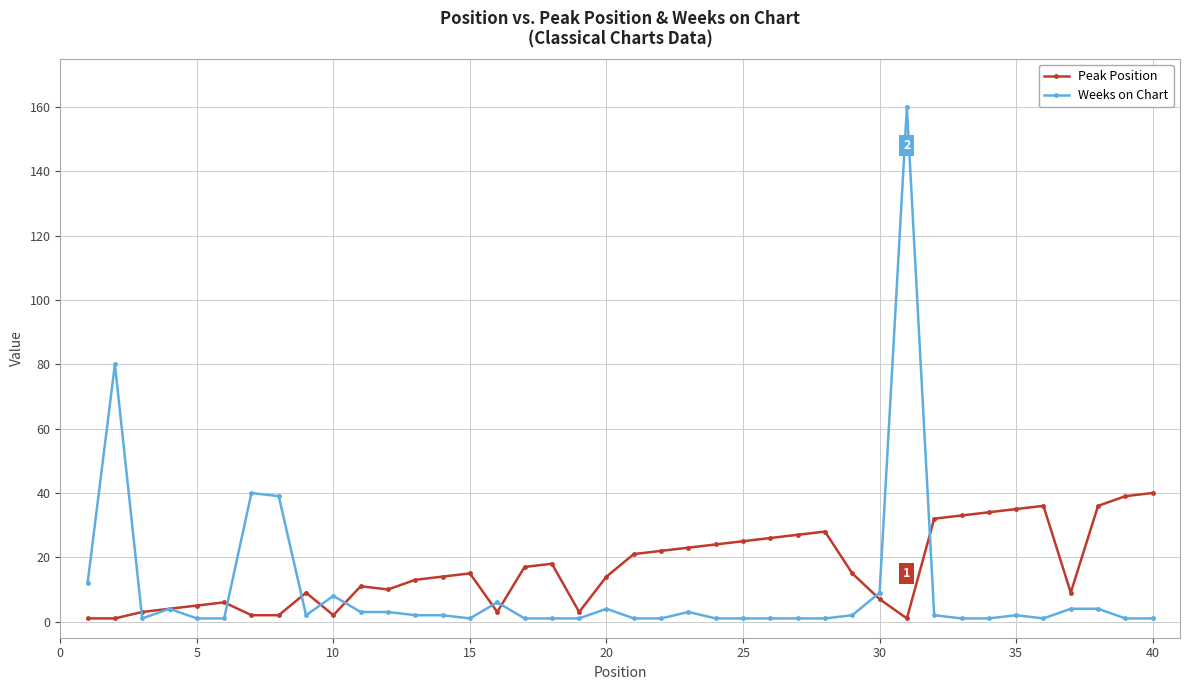

True or false: Peak Position has more than 0 points higher than both neighbors.

True